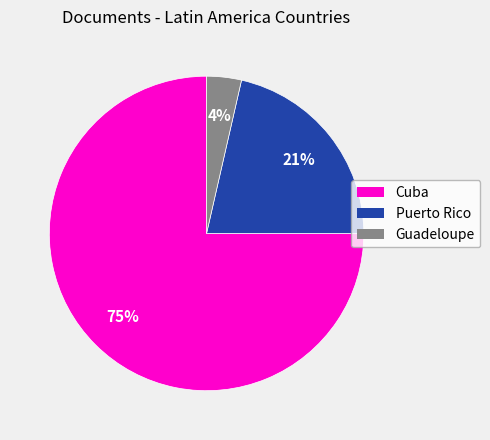

Which slice is the largest?

Cuba